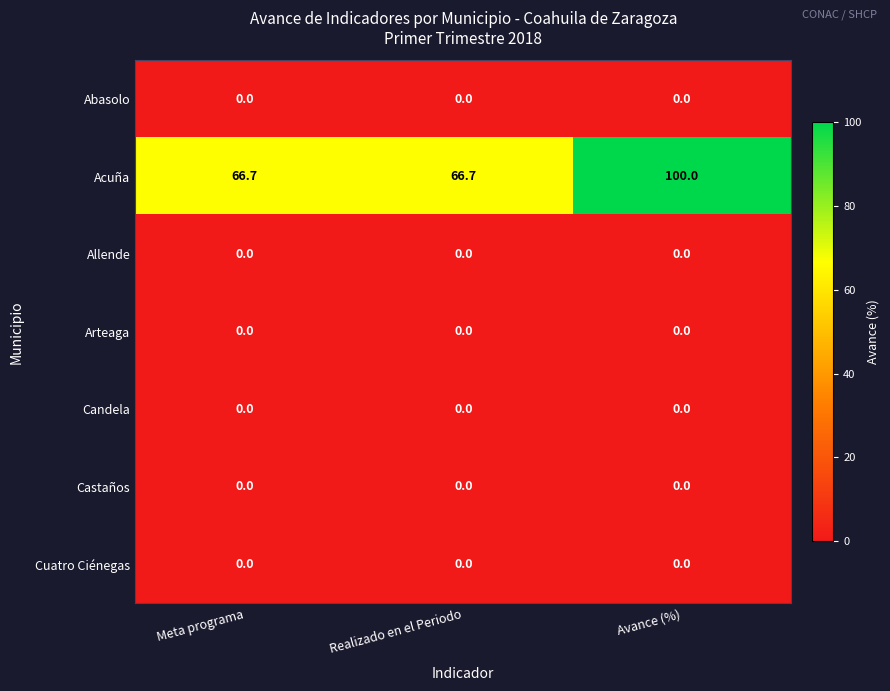

What is the total value across all series at Realizado en el Periodo?

66.7